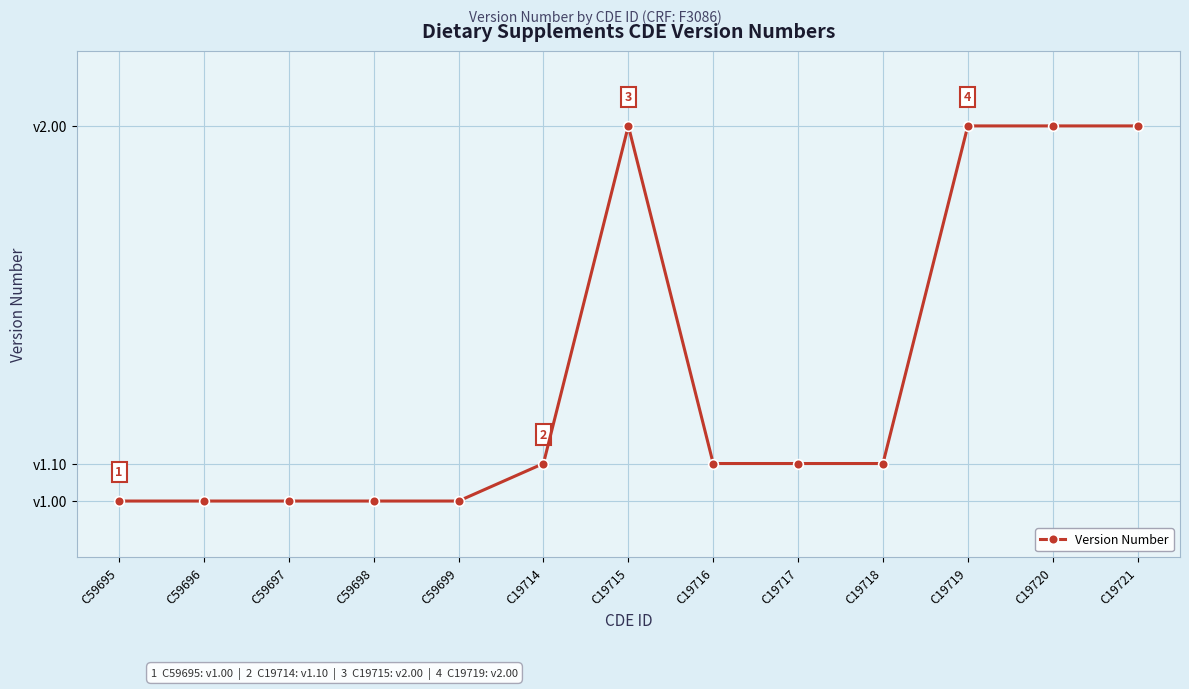

What is the difference between the values at C19719 and C19714?

0.9